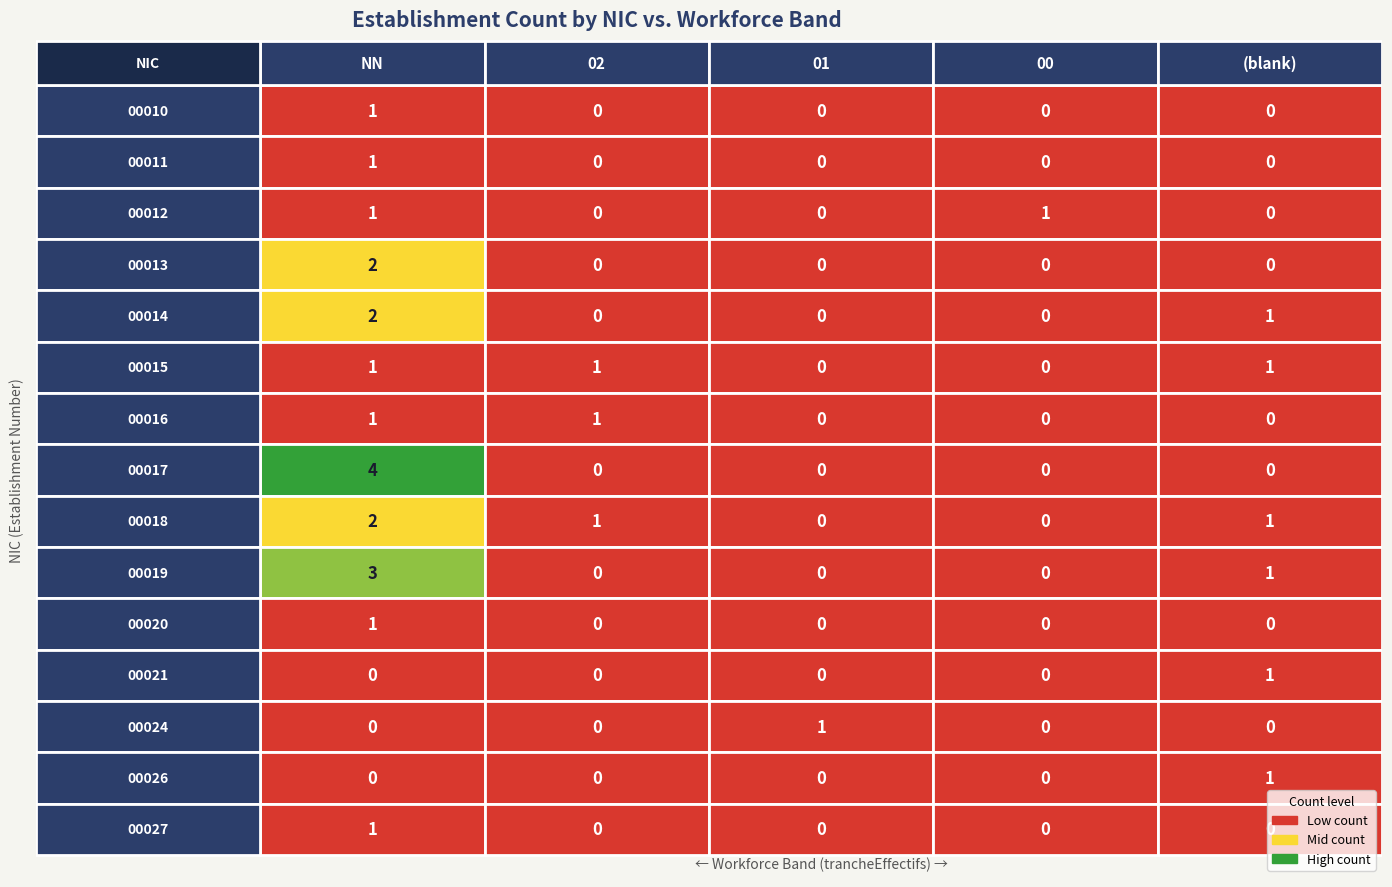

Count the 00013 values in the range 0 to 1.

4